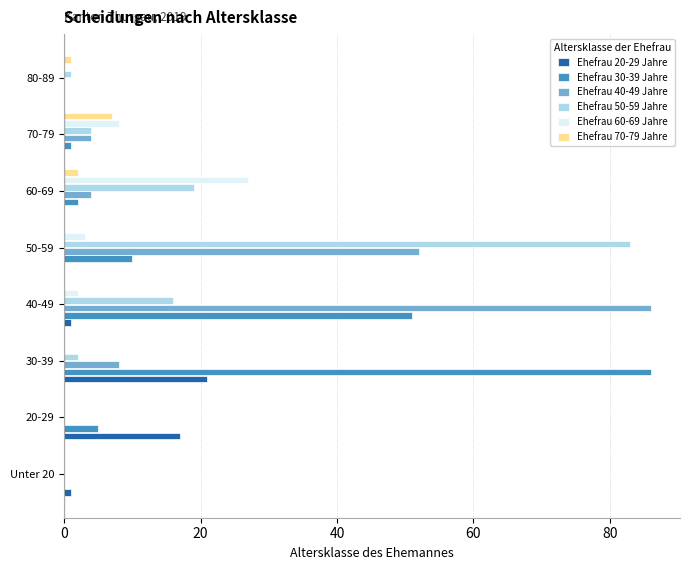

The Ehefrau 70-79 Jahre series shows 1 at 80-89. True or false?

True